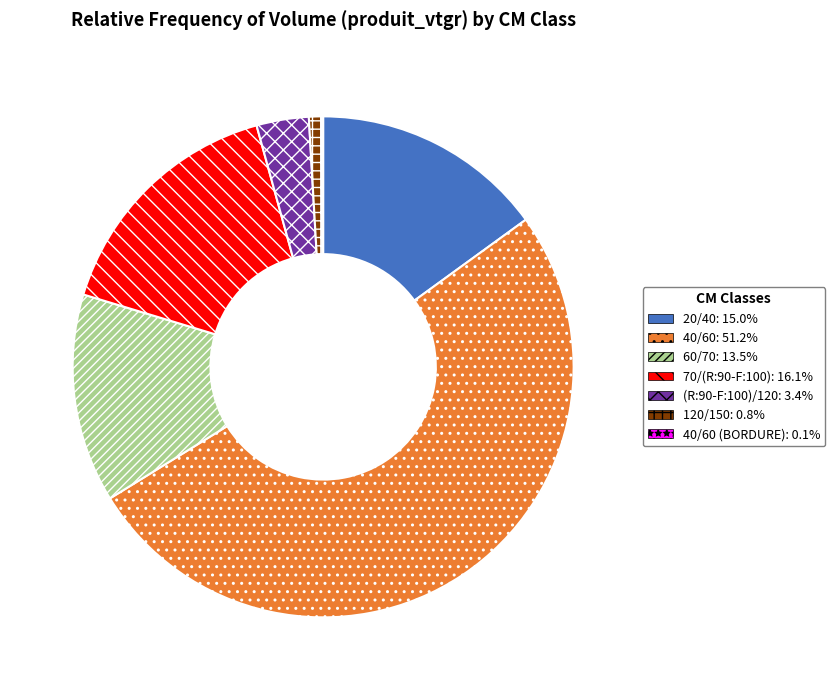

Does any single category account for the majority?

Yes